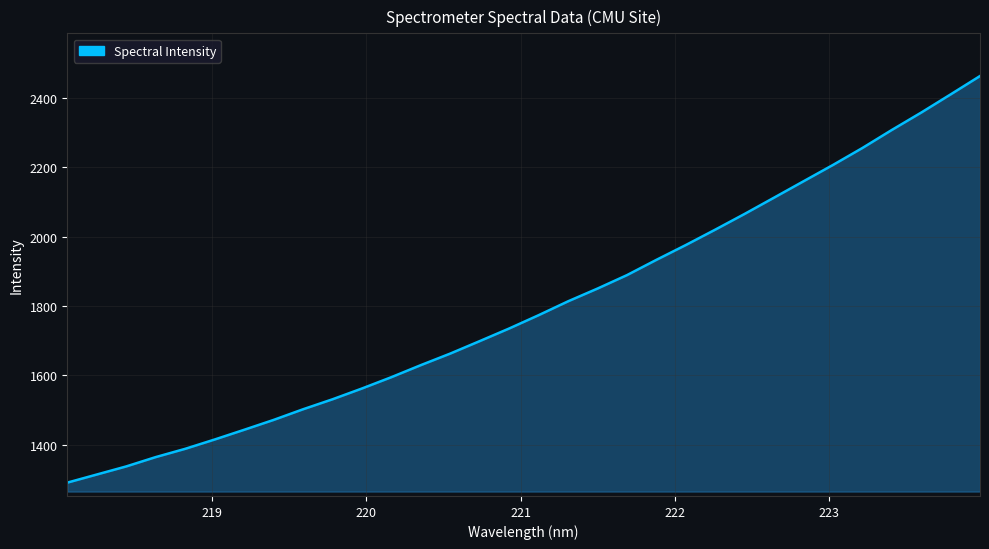

What is the difference between the maximum and minimum values?

1172.8